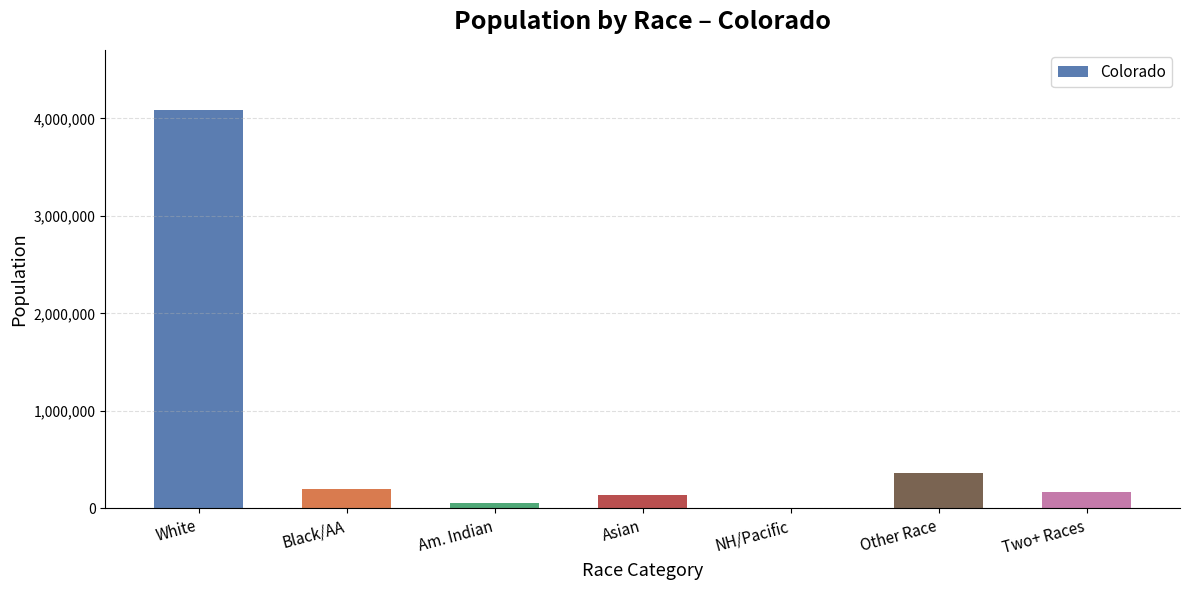

At which label does the data first exceed 172456?

White